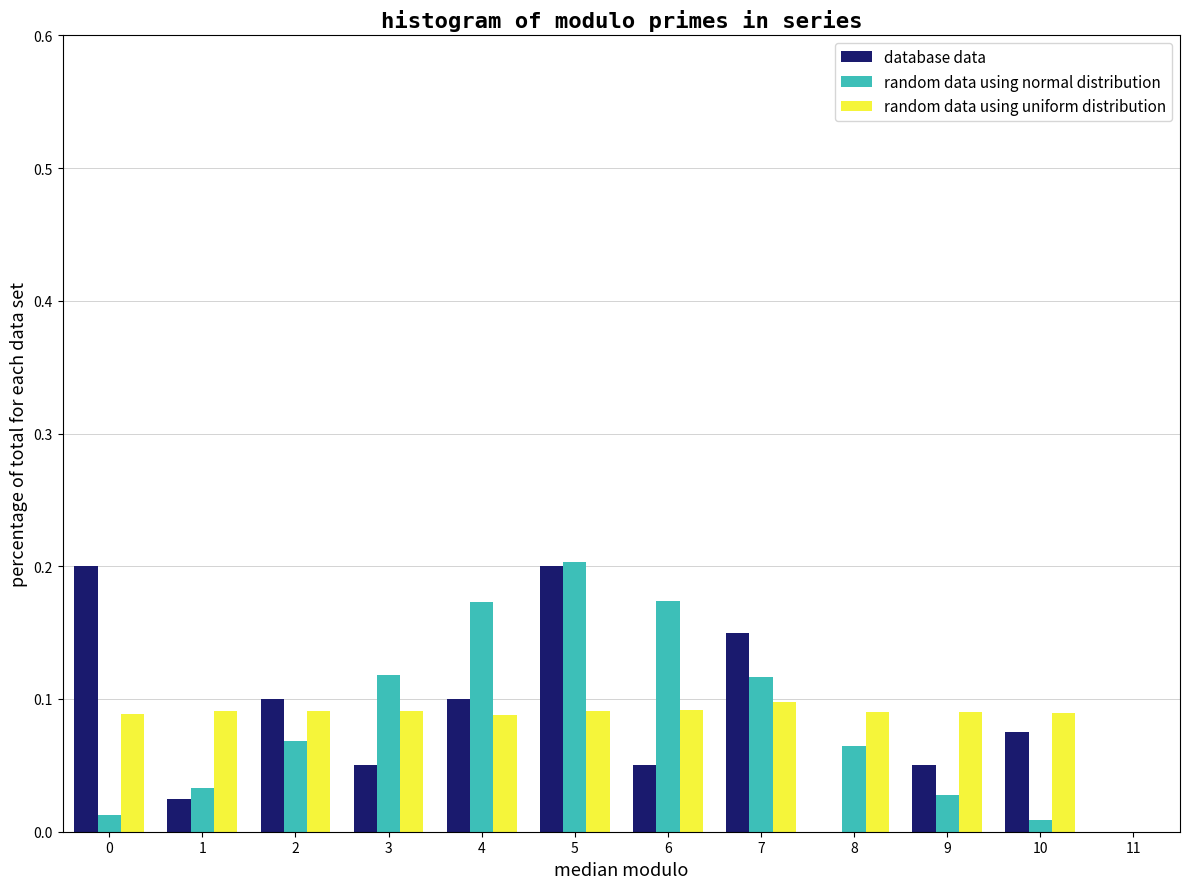

Between 6 and 8, which series saw the biggest shift?

random data using normal distribution